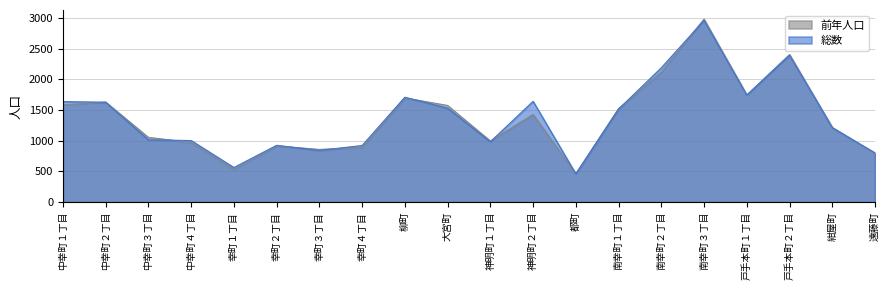

The 男 series shows 2022 at 大宮町. True or false?

False